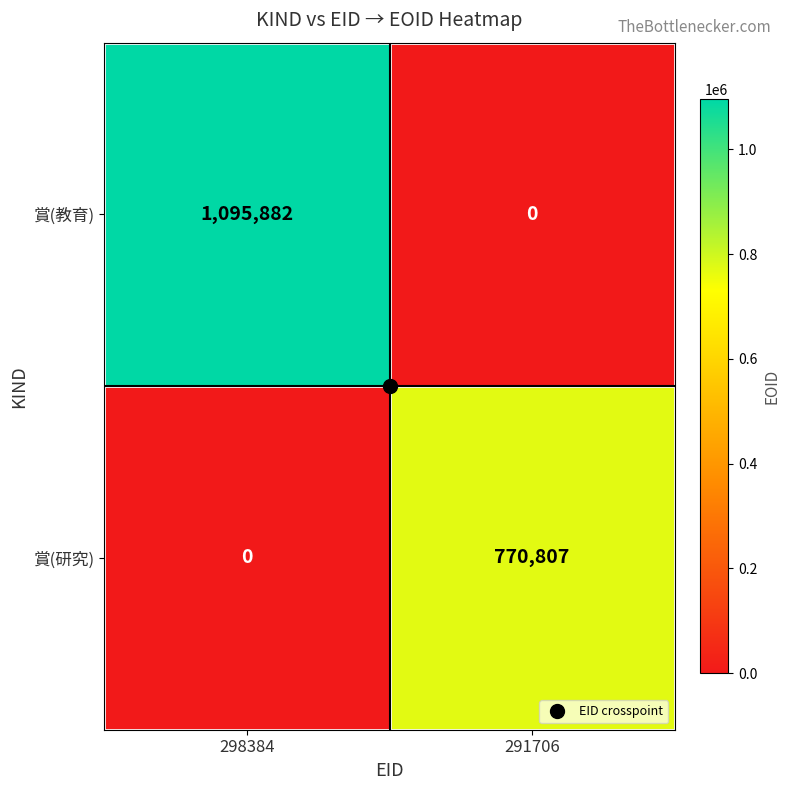

Is it true that 賞(研究) equals 1070082 at 291706?

False